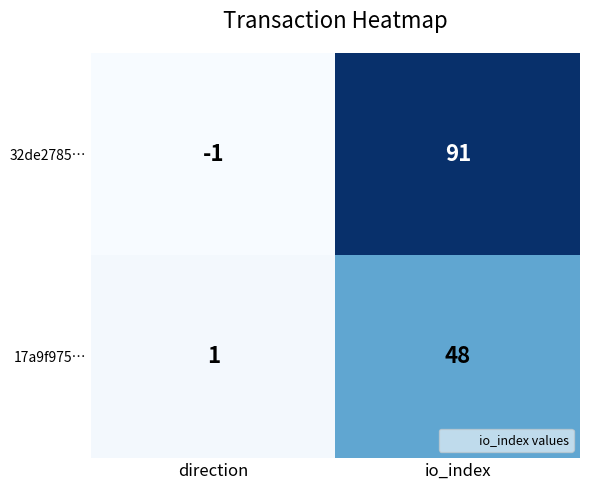

Which label corresponds to the smallest value in the chart?

direction